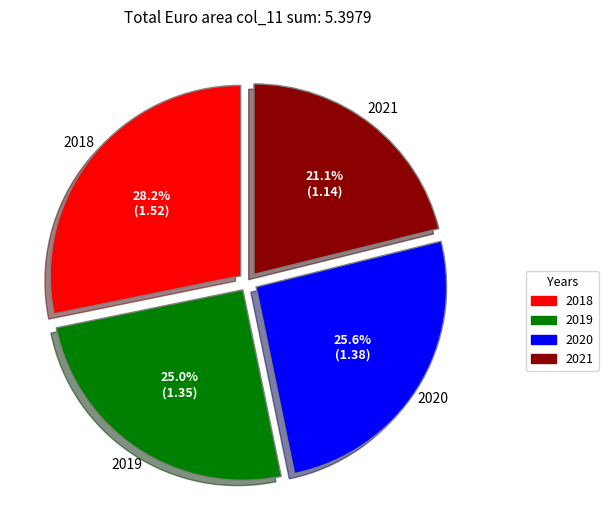

Count the number of slices in the pie.

4